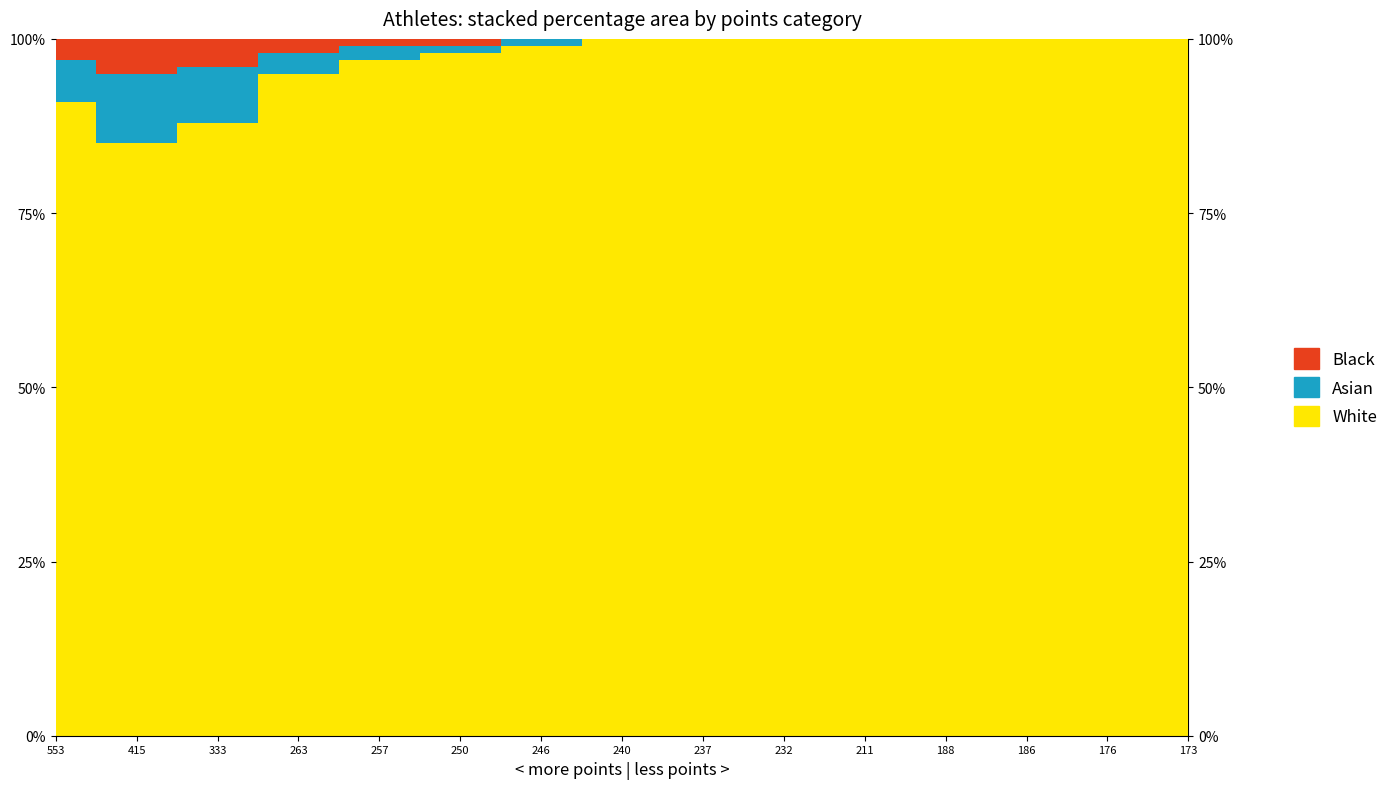

True or false: Asian and White cross at least once.

False